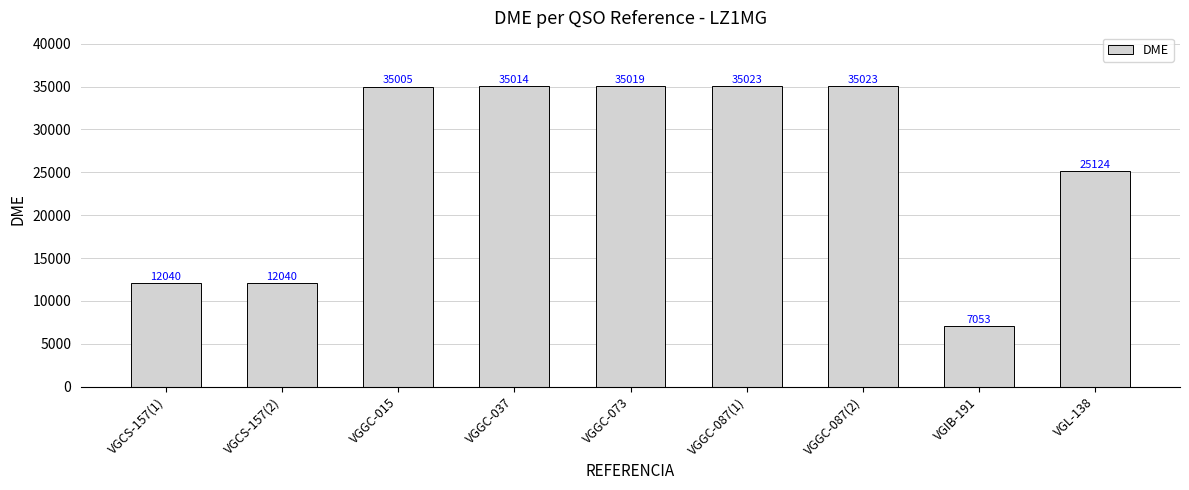

What is the average value?

25705